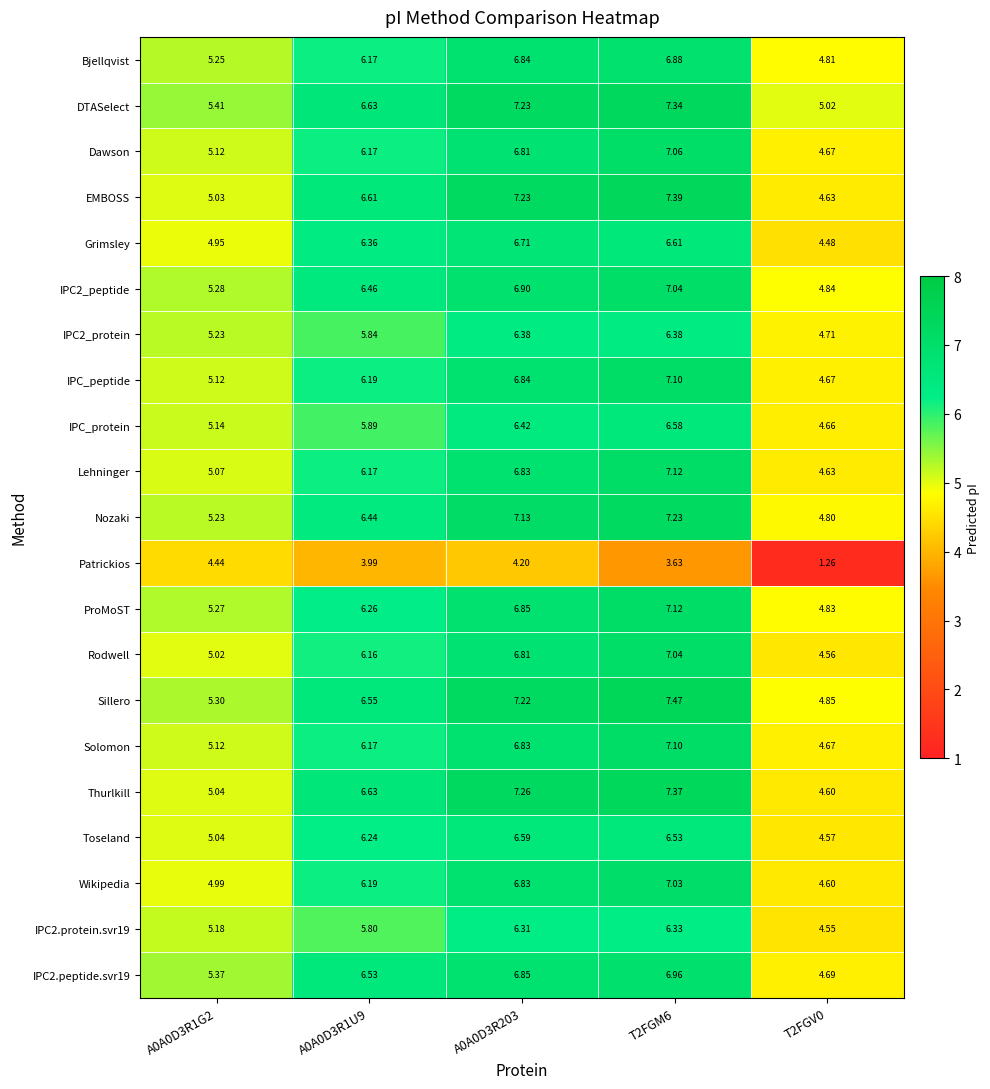

Which series has the largest total across all categories?

DTASelect